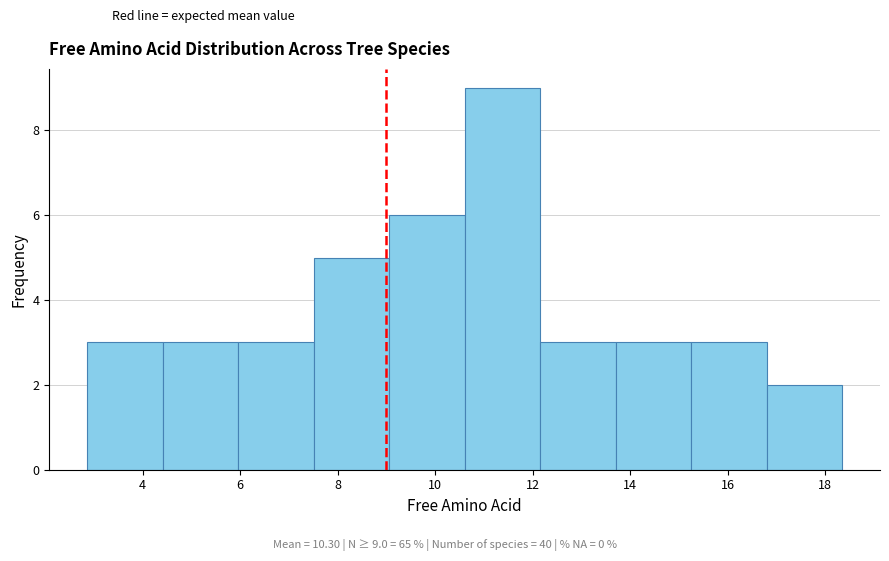

Which range on the x-axis has the tallest bar?

10.6 to 12.2